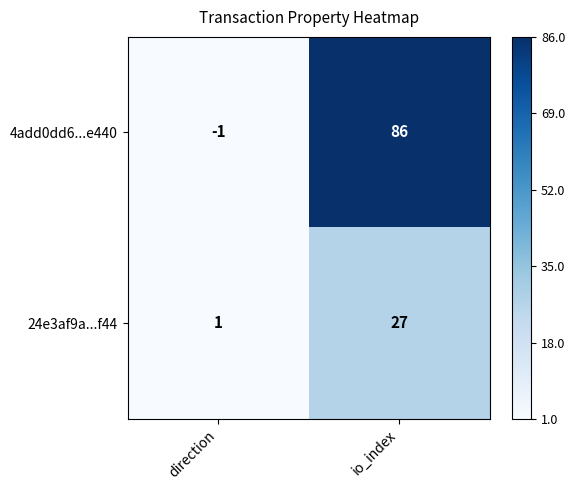

At how many categories does at least one series exceed 0?

2